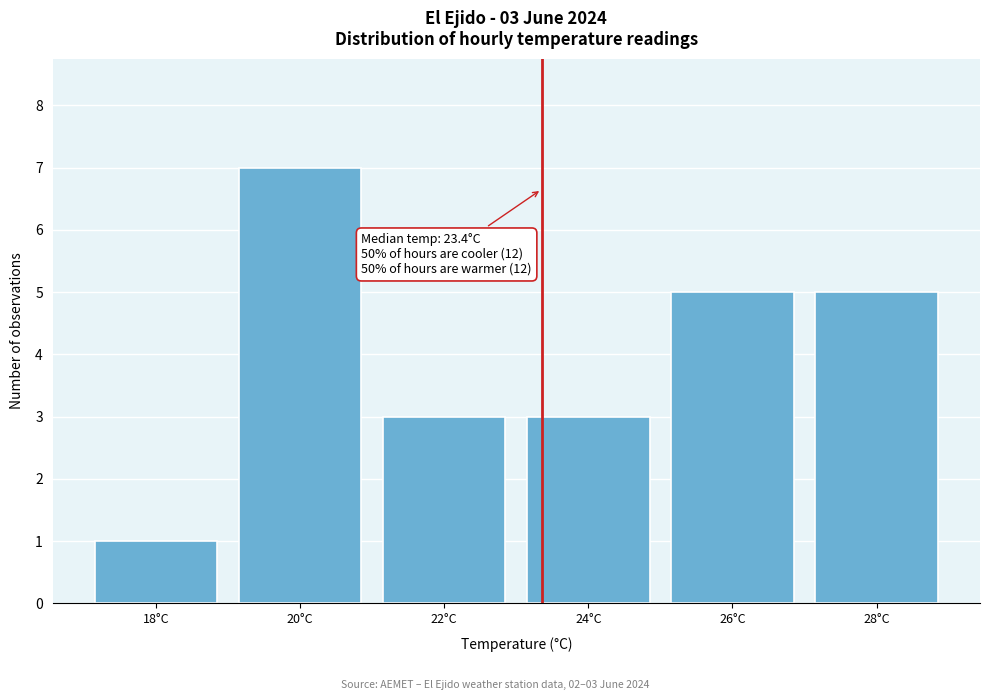

Over which range of the x-axis is the bar tallest?

19 to 21